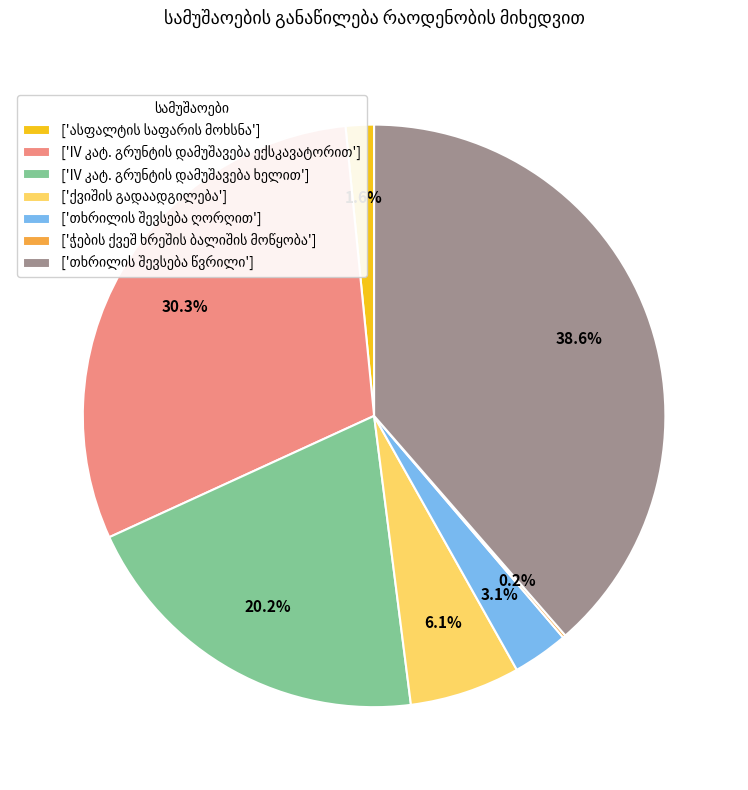

Is there any slice that represents more than half of the pie?

No